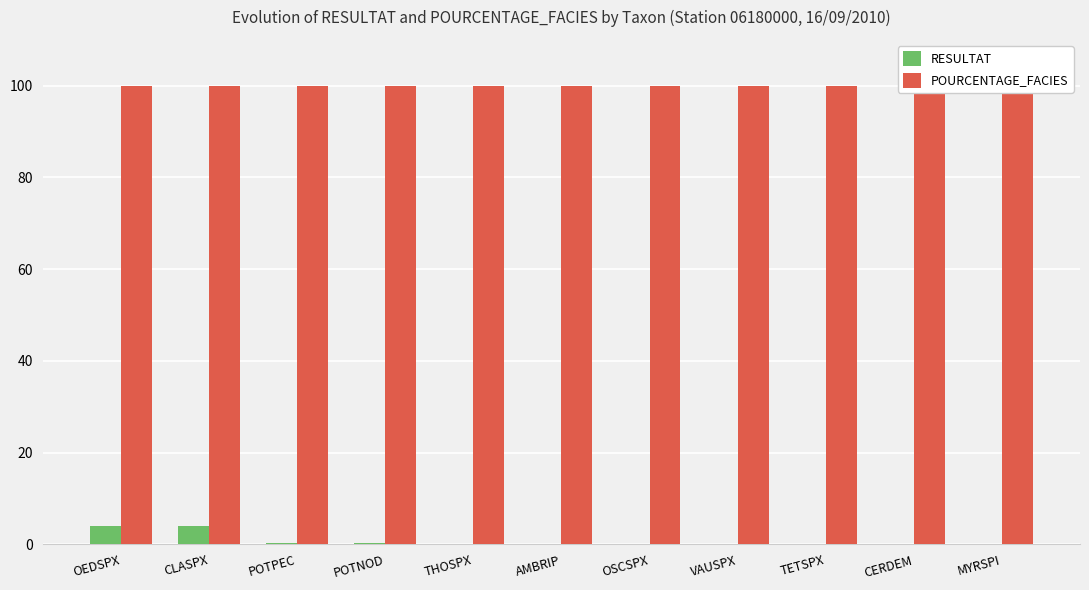

What value does the RESULTAT series have at OEDSPX?

4.0